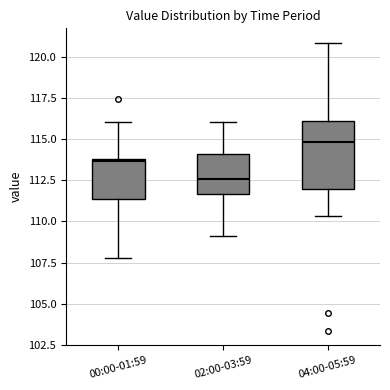

Reading left to right, read every box against the y-axis: the position of its median line, the range the box covers, and the ends of its whiskers. The values are not printed on the chart, so give them approximately, as read against the axis.

00:00-01:59: median 113.5, box 111.5 to 114.0, whiskers 108.0 to 116.0
02:00-03:59: median 112.5, box 111.5 to 114.0, whiskers 109.0 to 116.0
04:00-05:59: median 115.0, box 112.0 to 116.0, whiskers 110.5 to 121.0